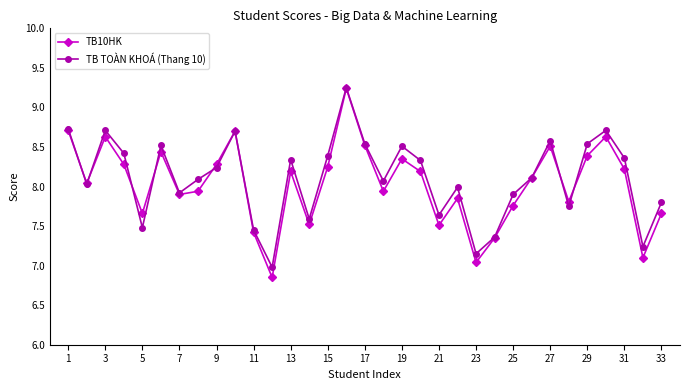

What is the value of the TB TOÀN KHOÁ (Thang 10) point at the 18th from the left?

8.1